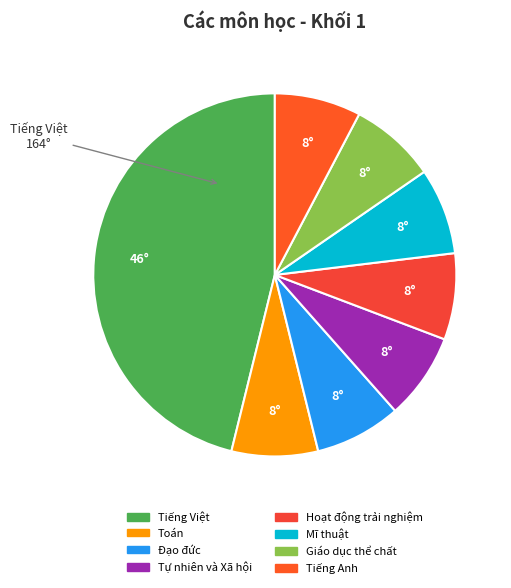

How many slices are in this pie chart?

8